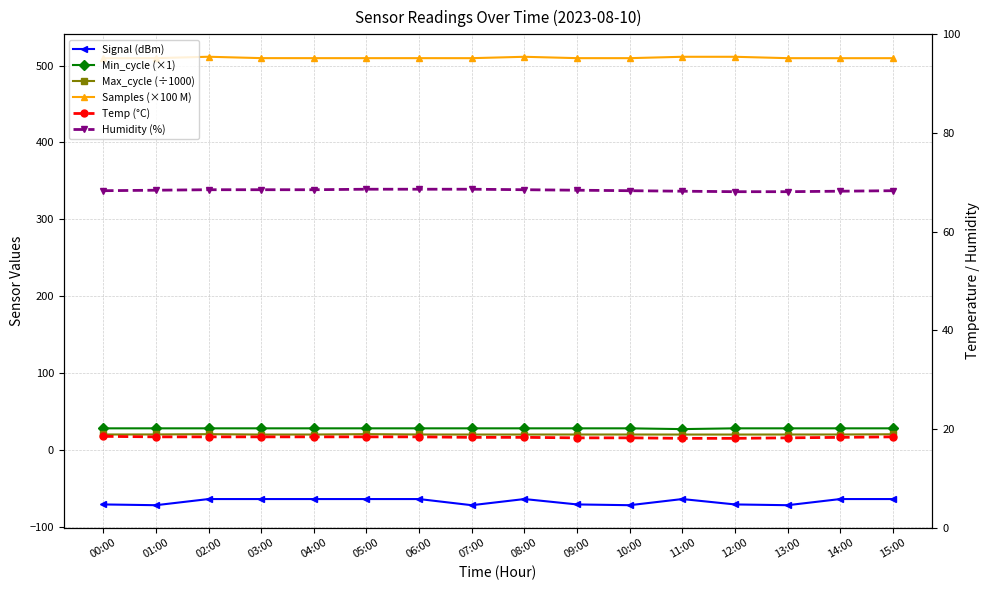

What is the highest value of the Temp (°C) series?

18.5